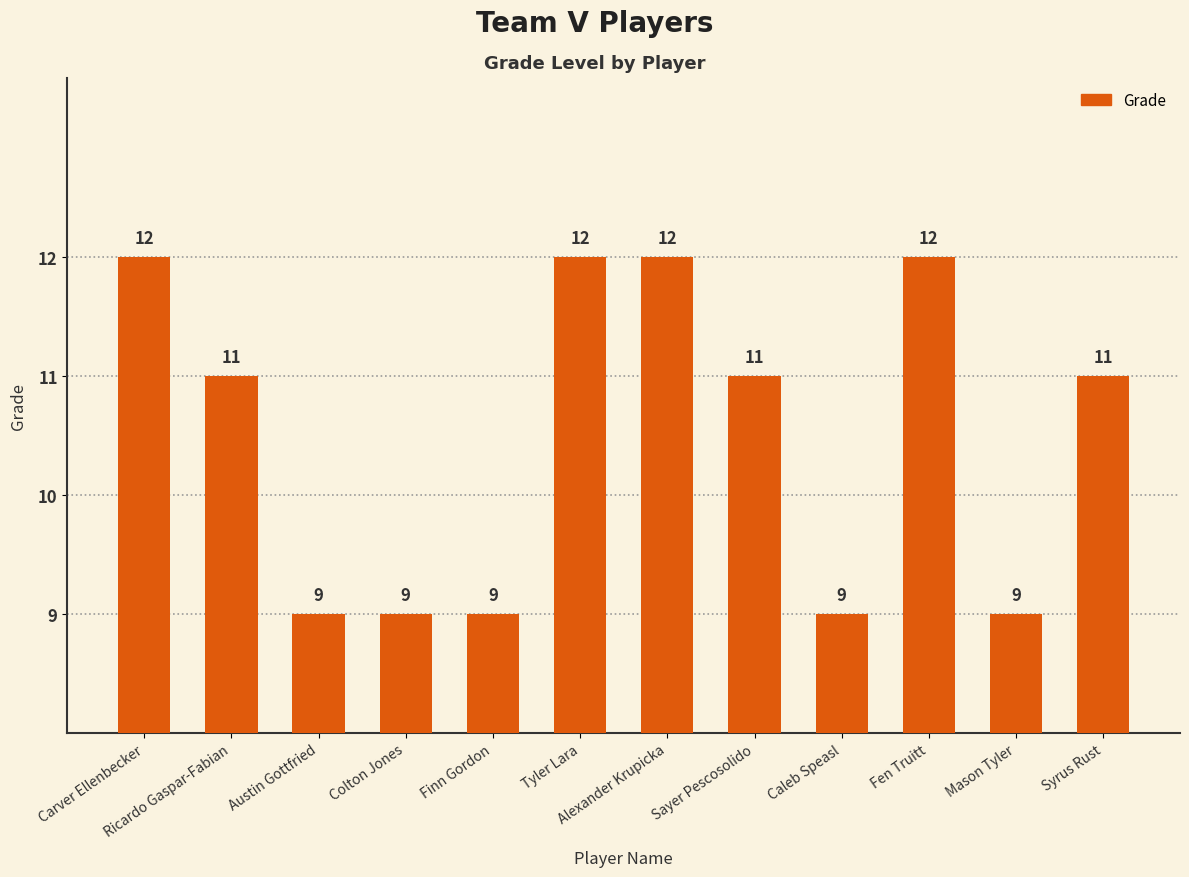

What is the smallest value displayed?

9